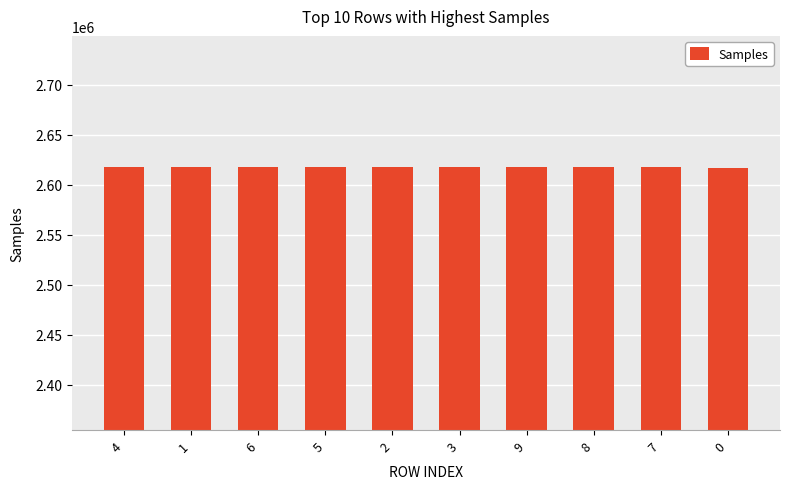

What is the label of the 8th bar from the left?

8